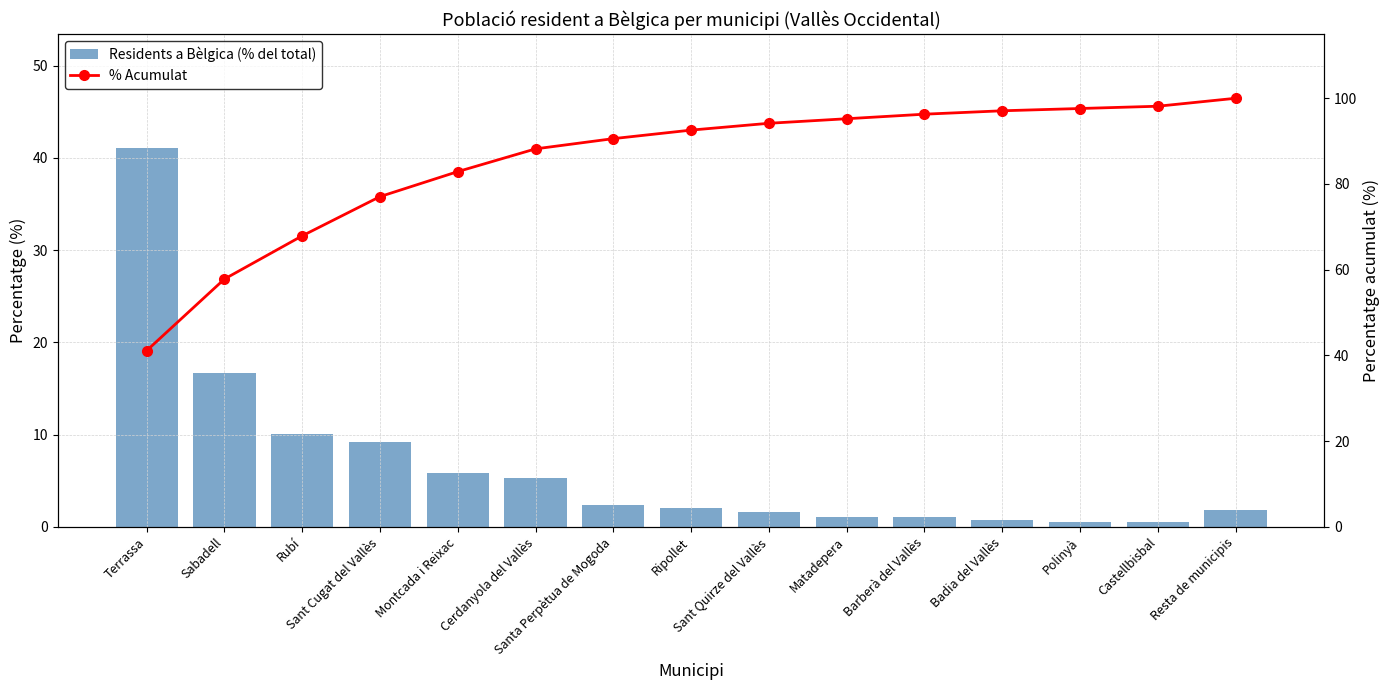

What is the maximum value for Residents a Bèlgica (% del total)?

41.1